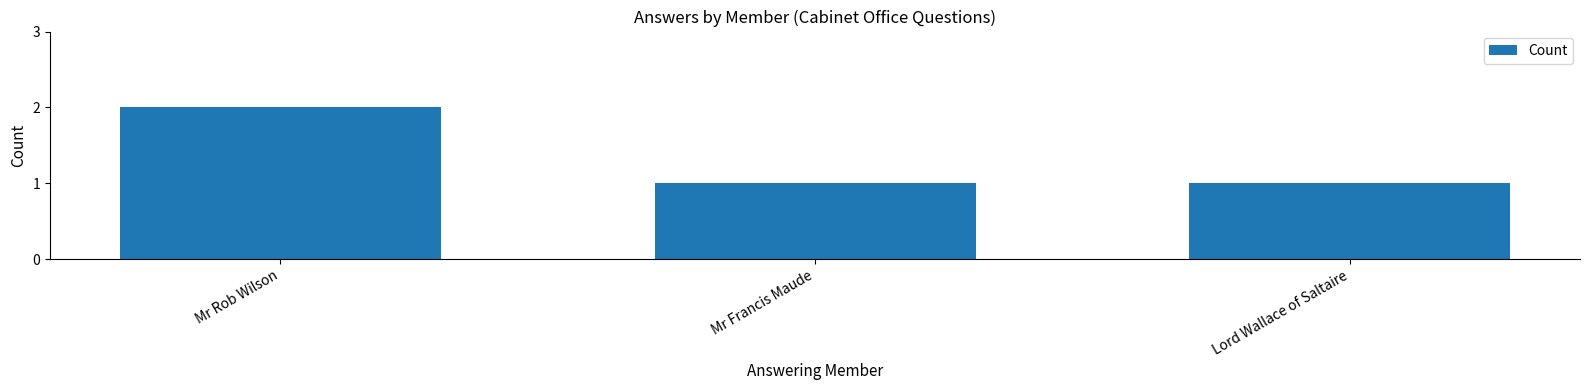

What is the label of the 2nd bar from the right?

Mr Francis Maude